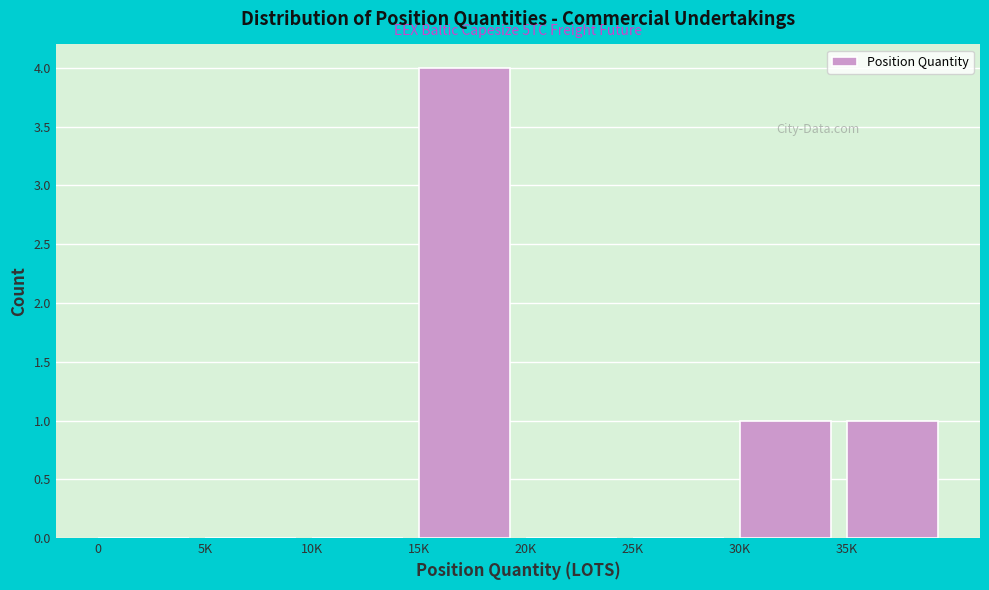

Reading left to right, list all the values displayed in this chart.

0=0	5K=0	10K=0	15K=4	20K=0	25K=0	30K=1	35K=1